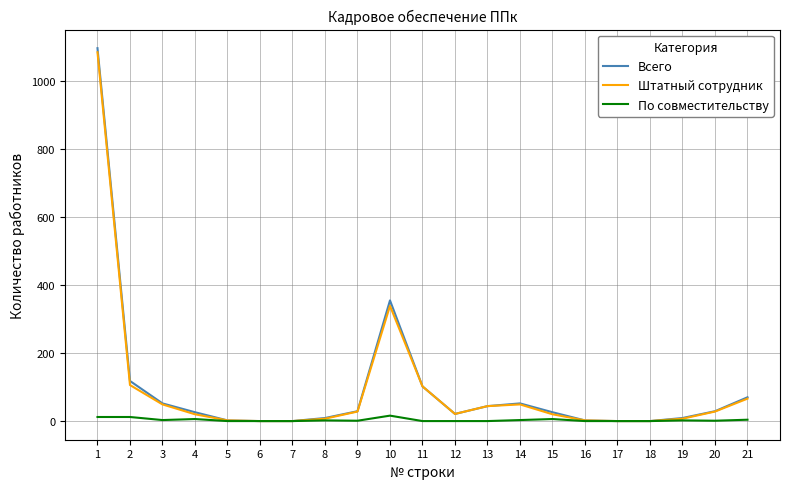

Is the value of Штатный сотрудник at 1 greater than the value of По совместительству at 18?

Yes